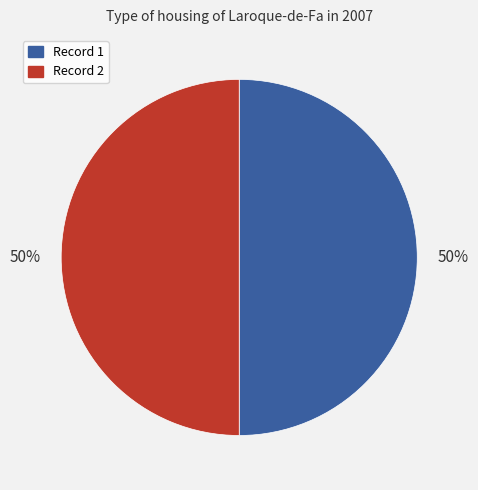

To the nearest percent, what is the combined percentage of Record 2 and Record 1?

100%